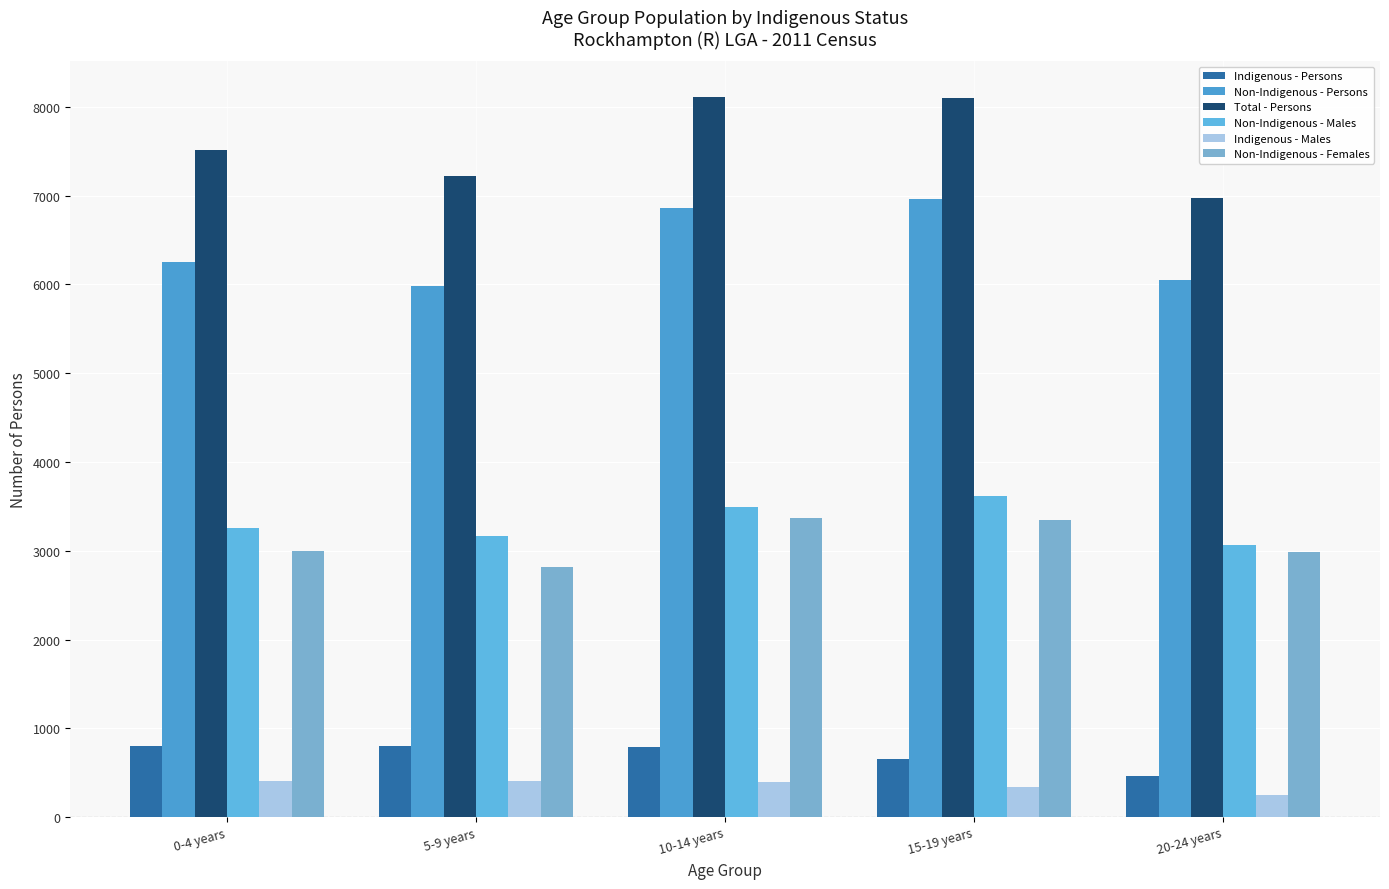

How many data points in Non-Indigenous - Persons are less than 6254?

2